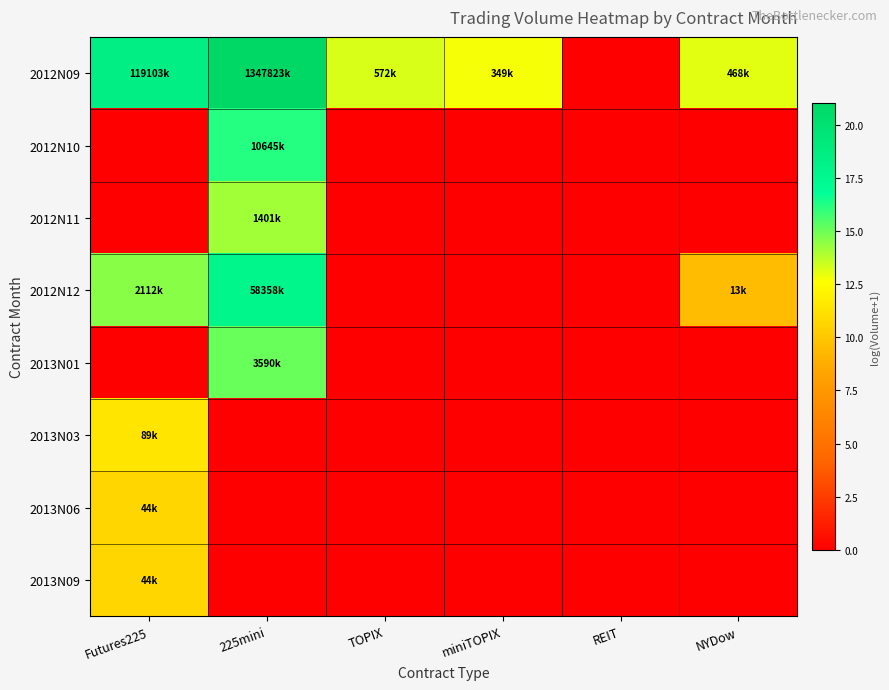

Which series has the largest total across all categories?

2012N09